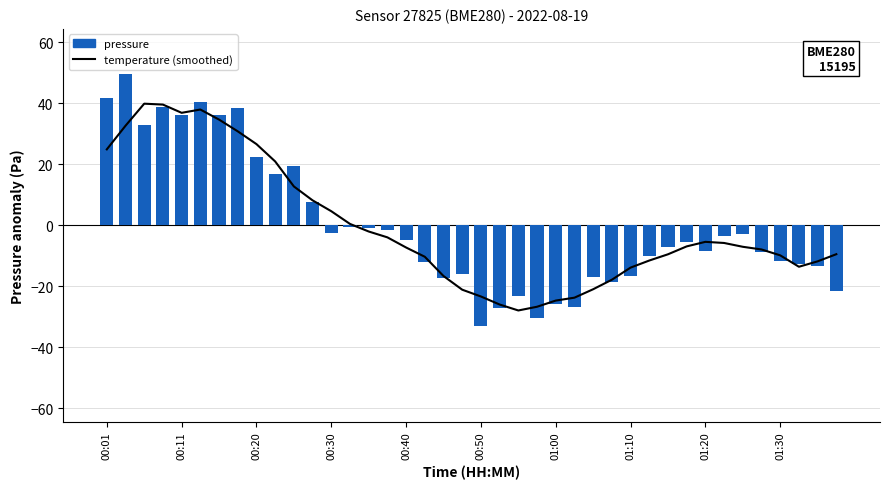

How many data points does each series have?

40